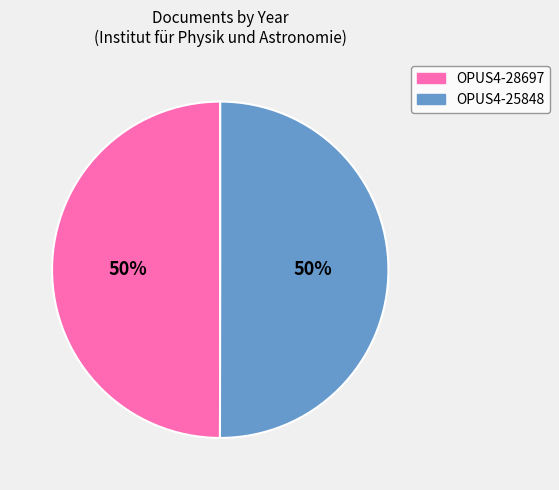

To the nearest percent, what portion does OPUS4-28697 represent?

50%